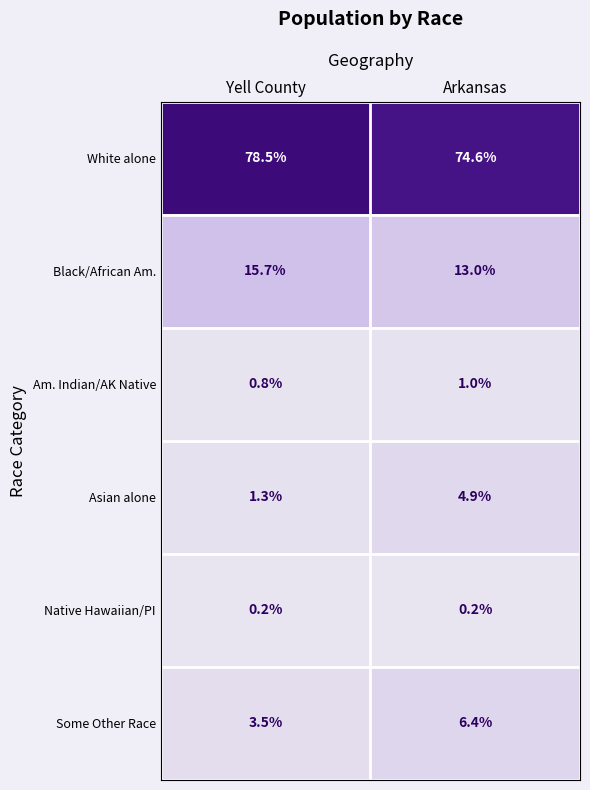

What is the approximate value of Asian alone at Arkansas?

4.9